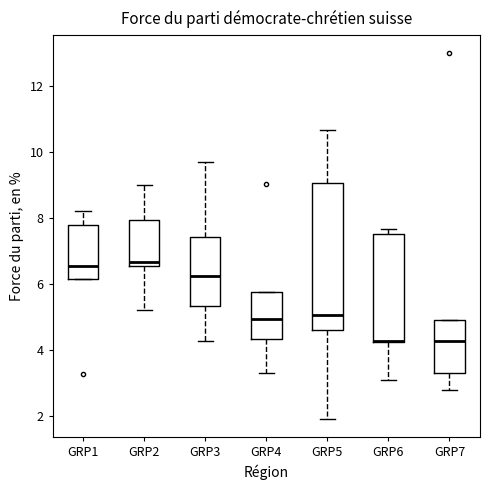

Reading left to right, read every box against the y-axis: the position of its median line, the range the box covers, and the ends of its whiskers. The values are not printed on the chart, so give them approximately, as read against the axis.

GRP1: median 6.6, box 6.2 to 7.8, whiskers 6.2 to 8.2
GRP2: median 6.6 (just above the box's lower edge), box 6.6 to 8.0, whiskers 5.2 to 9.0
GRP3: median 6.2, box 5.4 to 7.4, whiskers 4.2 to 9.6
GRP4: median 5.0, box 4.4 to 5.8, whiskers 3.4 to 5.8
GRP5: median 5.0, box 4.6 to 9.0, whiskers 2.0 to 10.6
GRP6: median 4.2 (drawn on the box's lower edge), box 4.2 to 7.4, whiskers 3.0 to 7.6
GRP7: median 4.2, box 3.2 to 5.0, whiskers 2.8 to 5.0